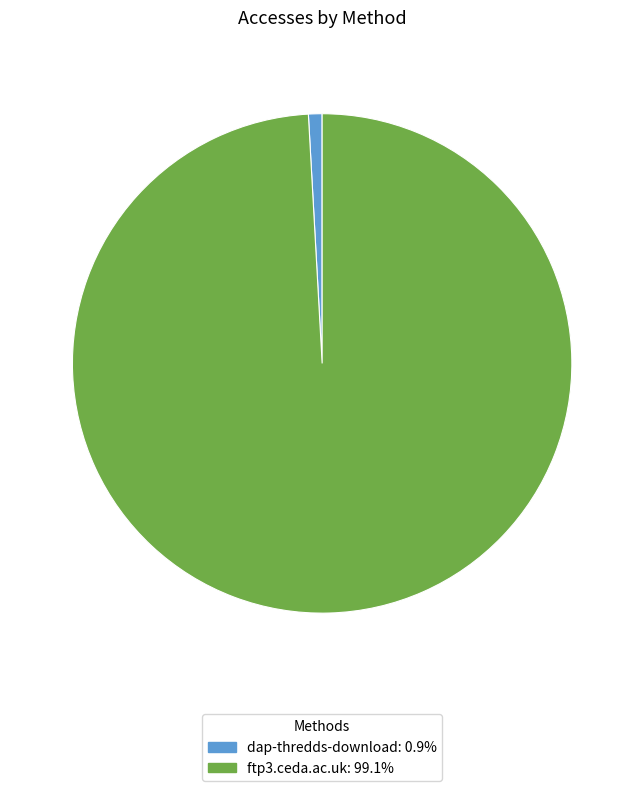

Combined, do ftp3.ceda.ac.uk and dap-thredds-download account for over 50%?

Yes